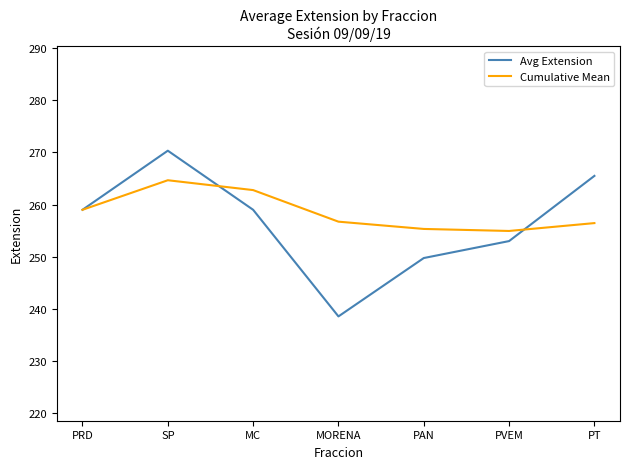

At which label does Cumulative Mean first exceed 256?

PRD